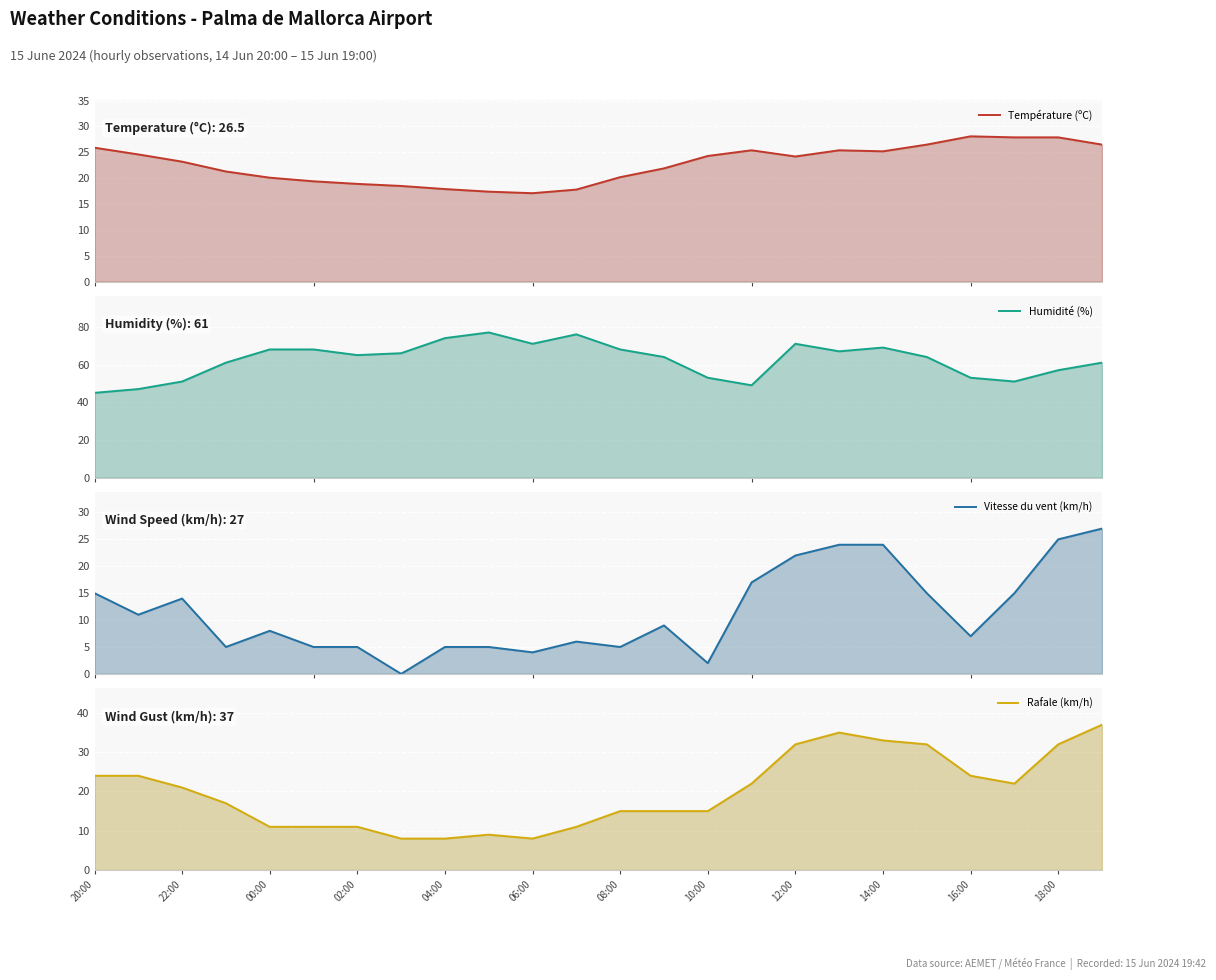

Which series has the largest total across all categories?

Humidité (%)